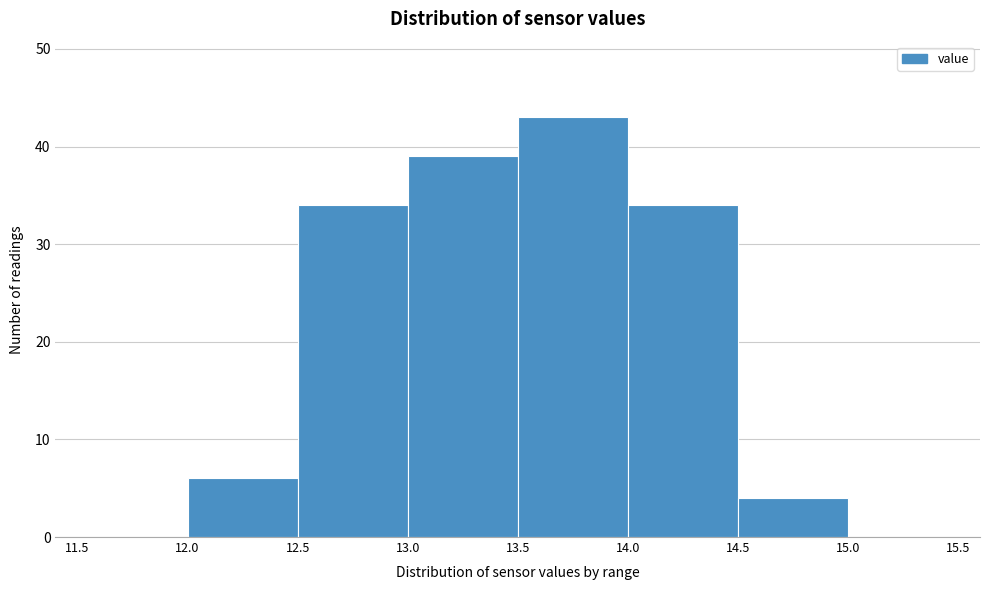

Reading left to right, list every bar in this chart as the range it spans on the x-axis followed by its height. The values are not printed on the chart, so give them approximately, as read against the axis.

11.5 to 12.0: 0
12.0 to 12.5: 6
12.5 to 13.0: 34
13.0 to 13.5: 39
13.5 to 14.0: 43
14.0 to 14.5: 34
14.5 to 15.0: 4
15.0 to 15.5: 0